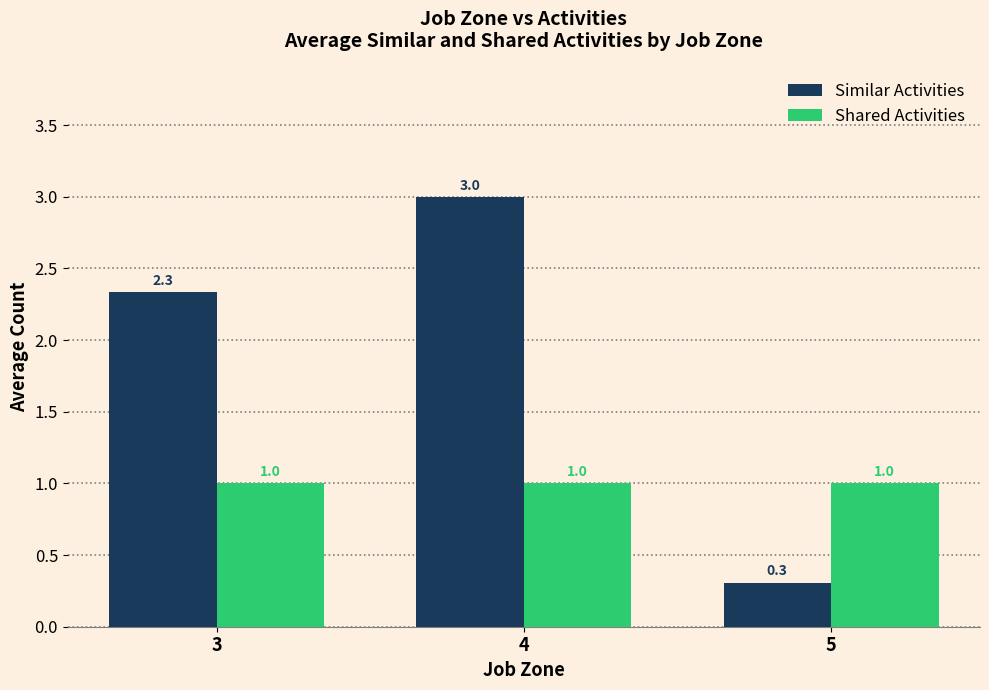

At 5, list the series in order from smallest to largest.

Similar Activities, Shared Activities